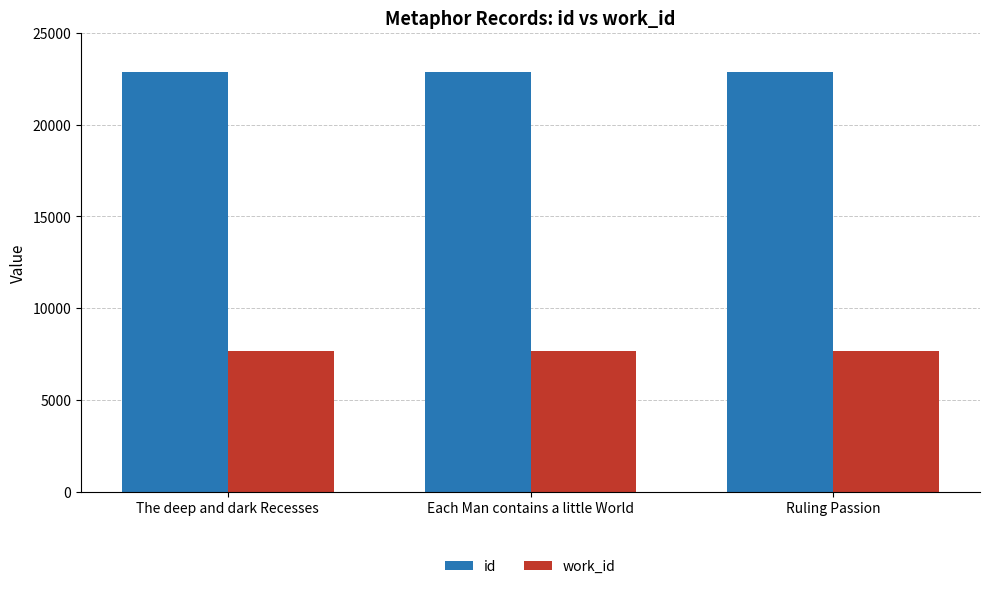

What is the minimum value shown in the chart?

7688